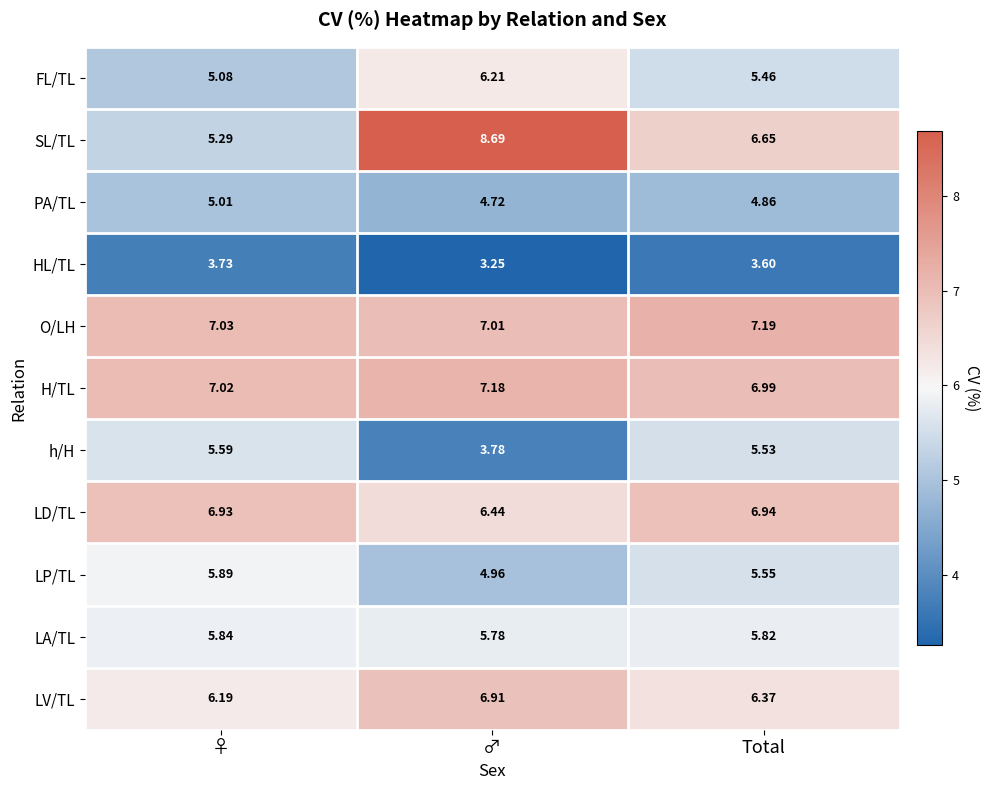

Which category has the highest value across all series?

♂